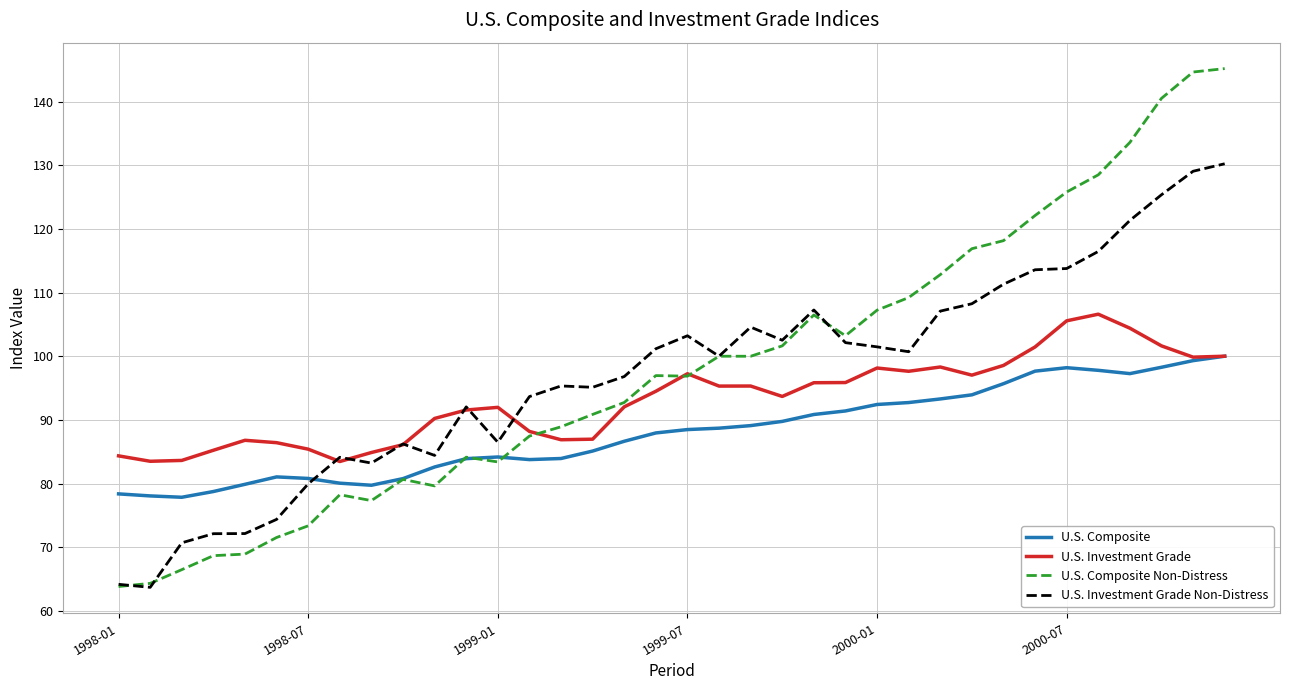

Which series ends up on top after the final intersection of U.S. Composite and U.S. Investment Grade Non-Distress?

U.S. Investment Grade Non-Distress